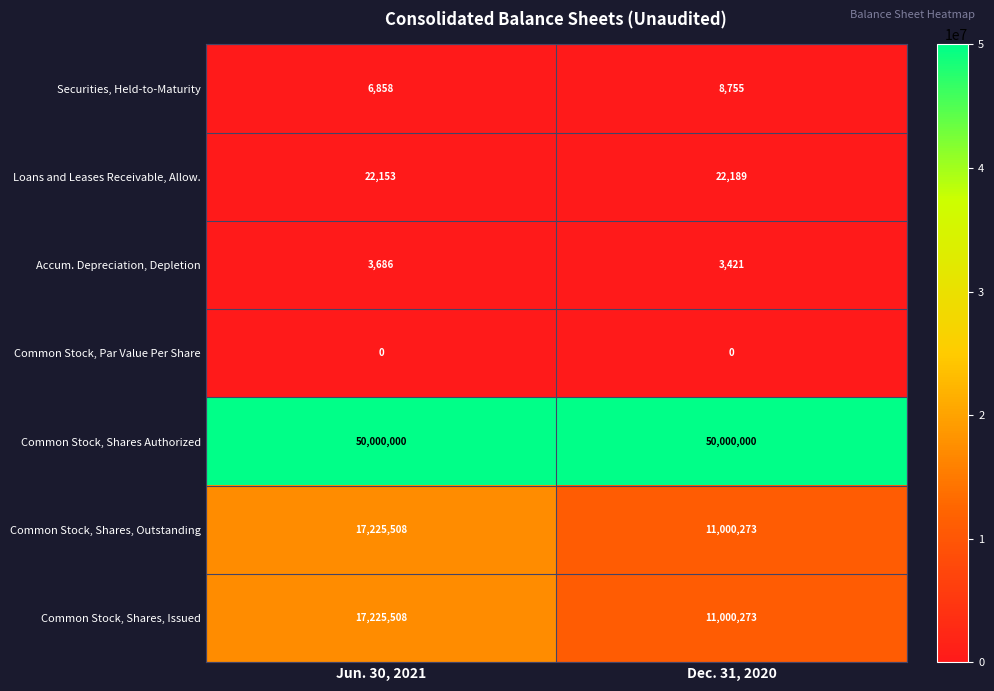

What is the sum of all Common Stock, Shares, Outstanding values?

28225781